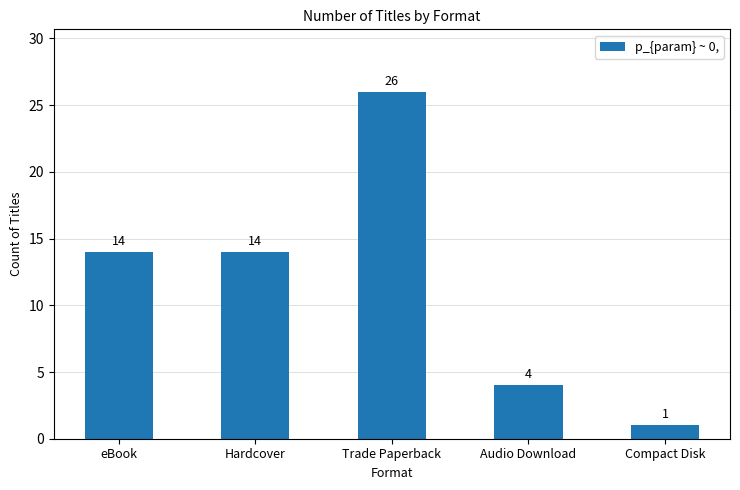

How many bars are there in total?

5